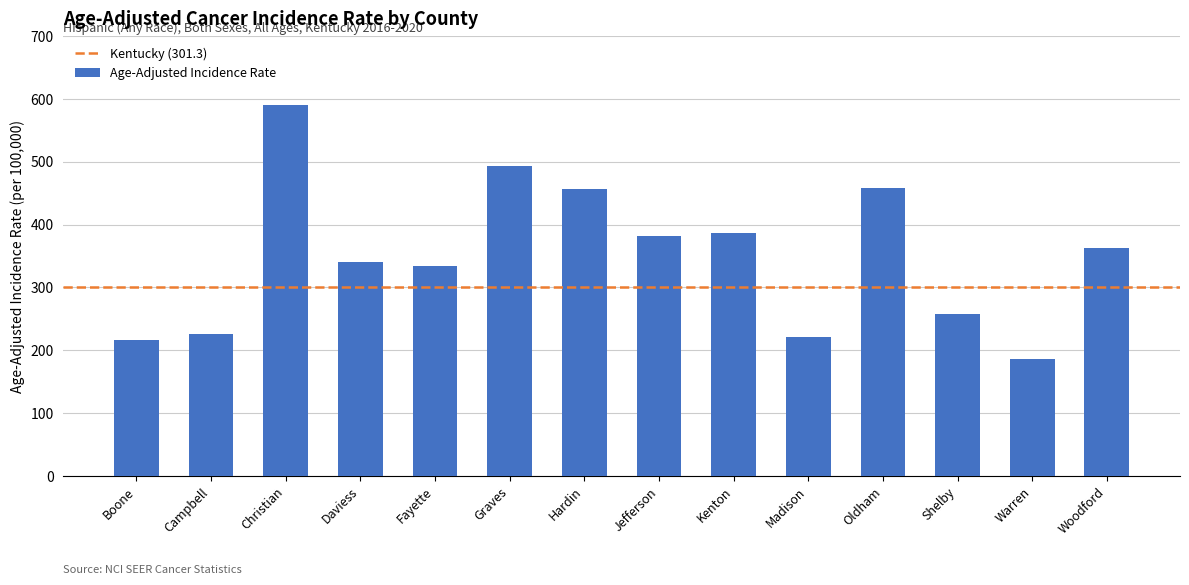

What is the change in value from Fayette to Warren?

-148.2